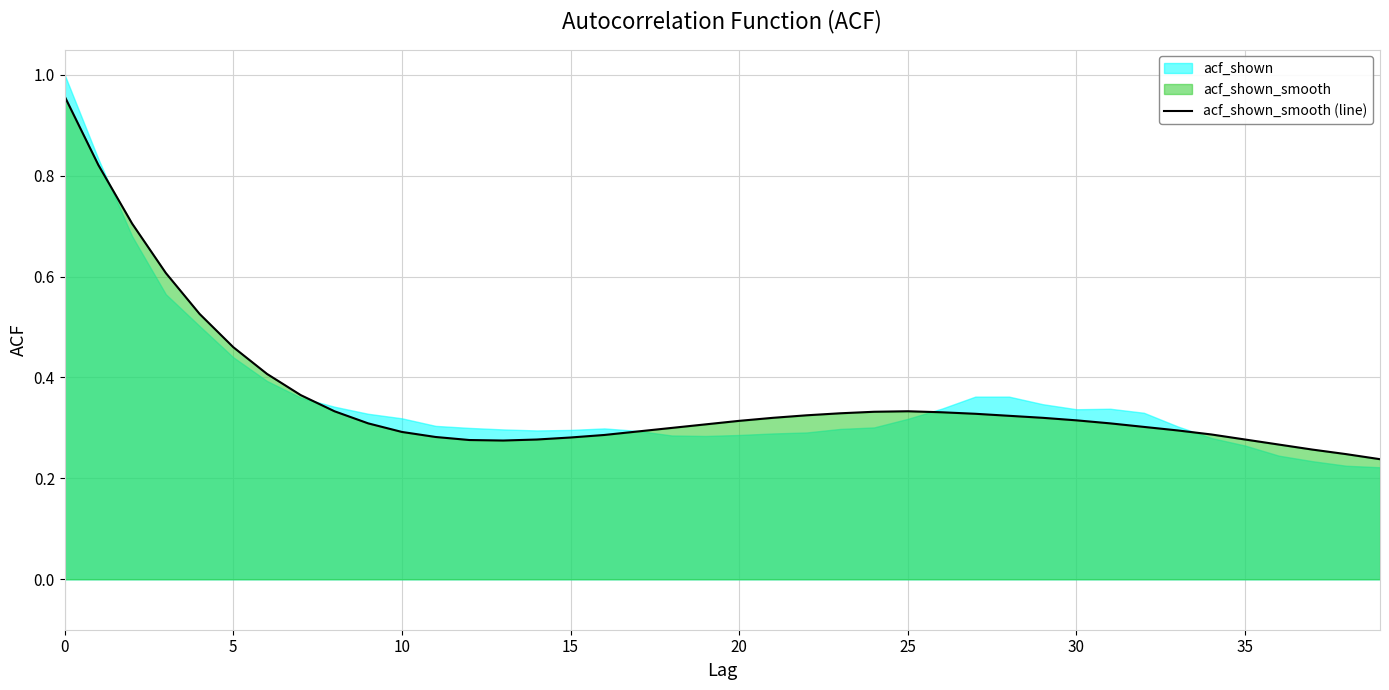

What is the value of the 8th point from the left?

0.4